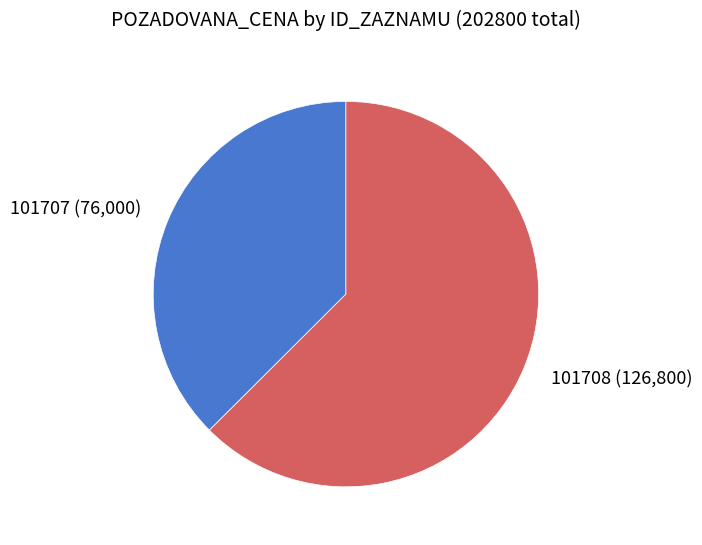

Do 101707 and 101708 together represent more than half of the pie?

Yes